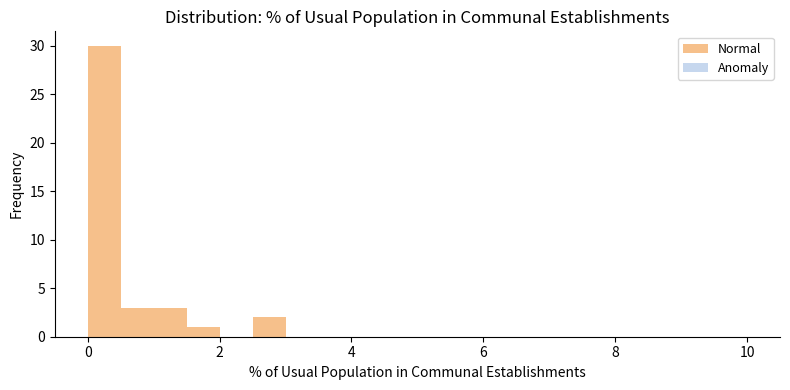

Around what value on the x-axis is the tallest bar? Give the approximate position of its centre, as read against the axis.

0.2